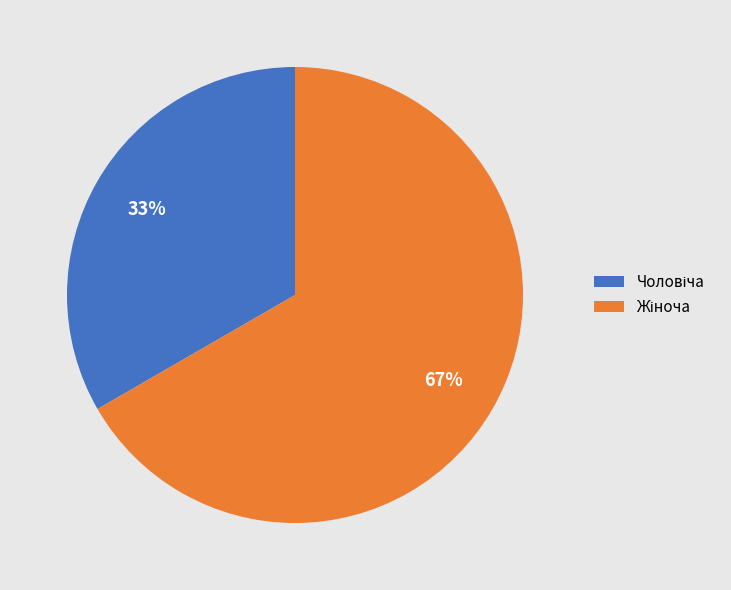

To the nearest percent, what is the average slice percentage?

50%